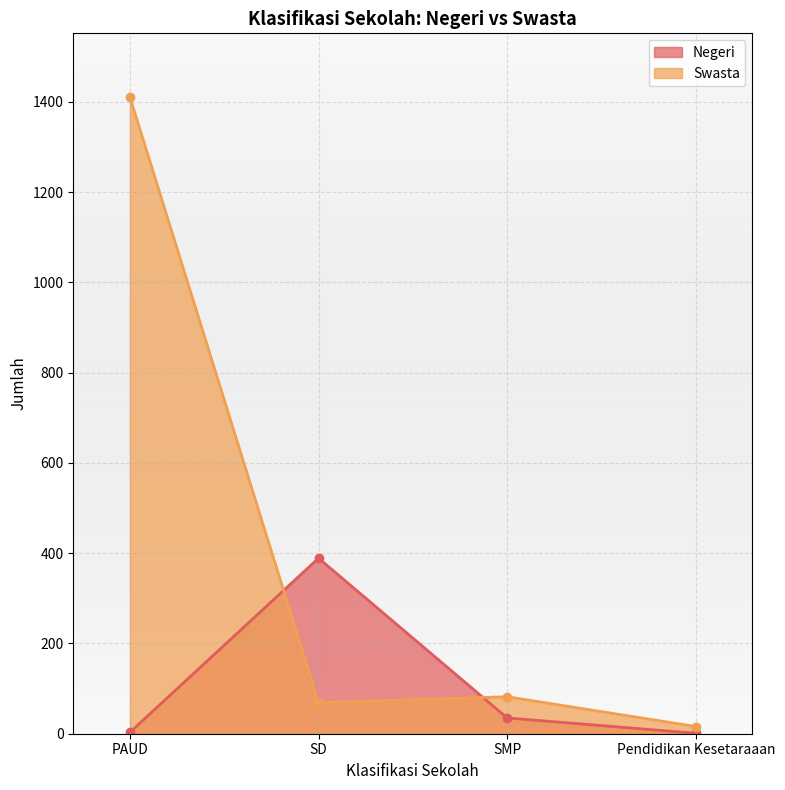

After their last crossing, which series has the higher values: Negeri or Swasta?

Swasta